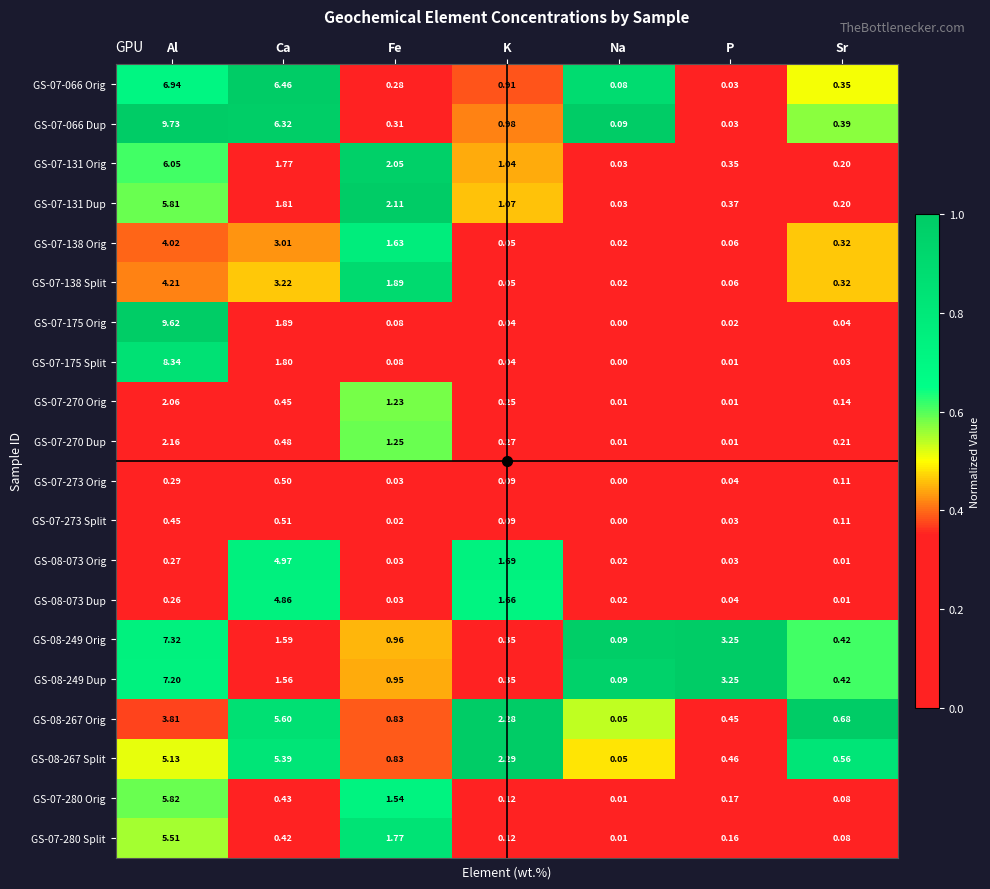

At which category does the chart reach its minimum across all series?

Na